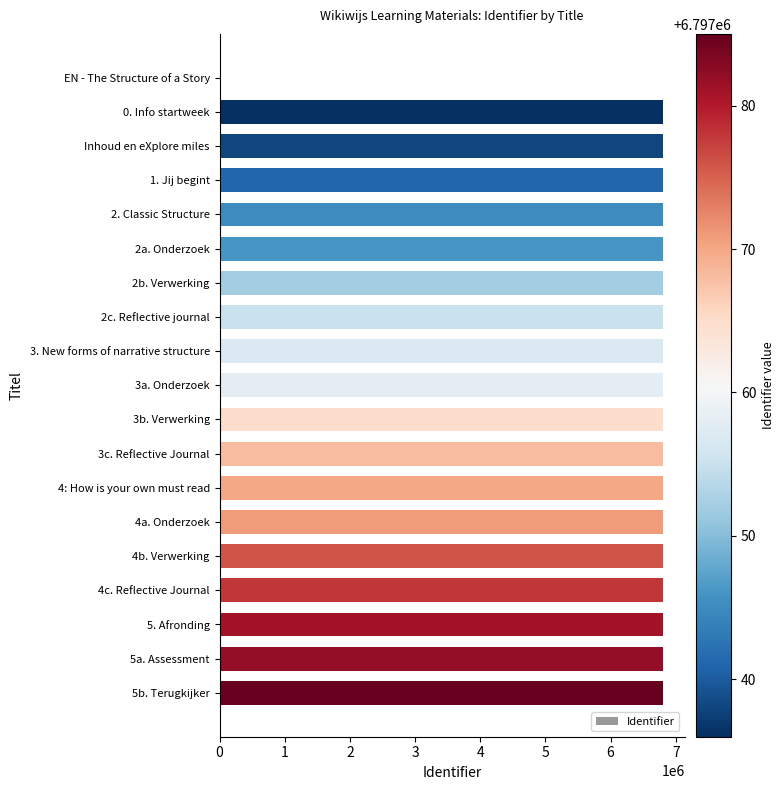

Count the number of categories in the chart.

19